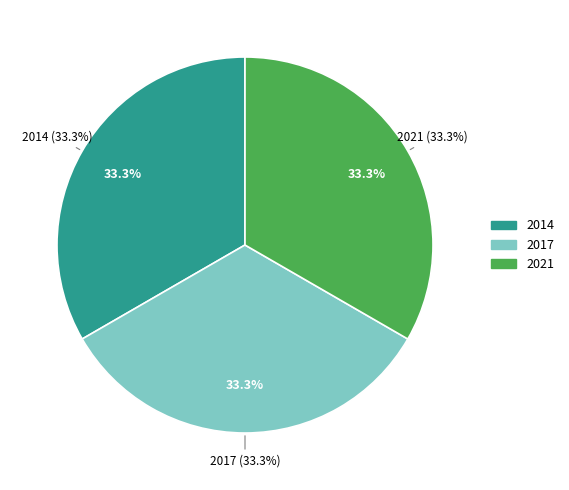

To the nearest percent, what is the average slice percentage?

33%